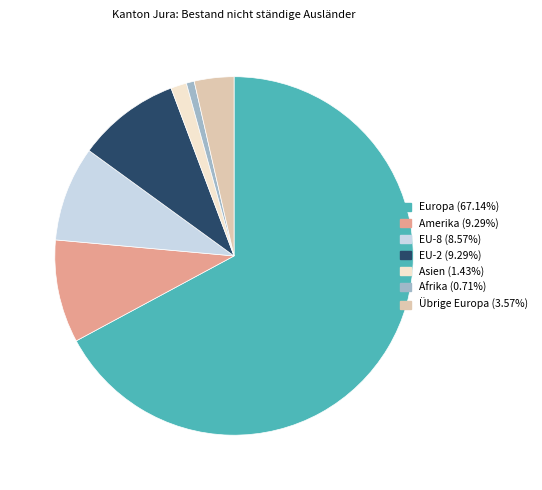

What is the smallest slice in the pie chart?

Afrika